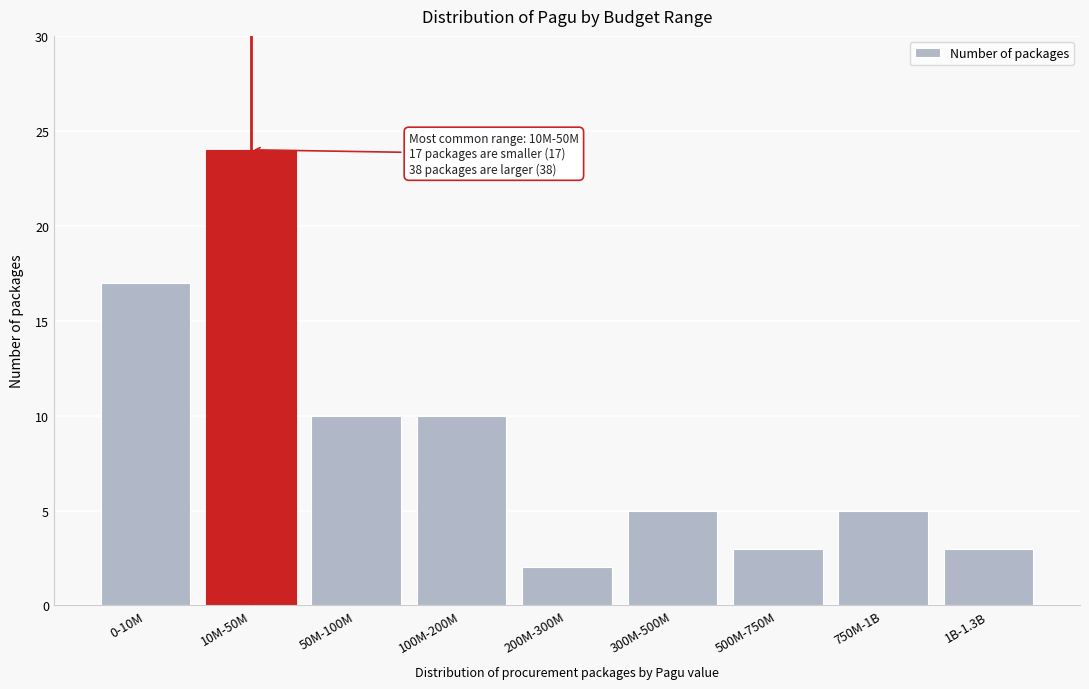

Reading left to right, list all the values displayed in this chart.

0-10M=17	10M-50M=24	50M-100M=10	100M-200M=10	200M-300M=2	300M-500M=5	500M-750M=3	750M-1B=5	1B-1.3B=3